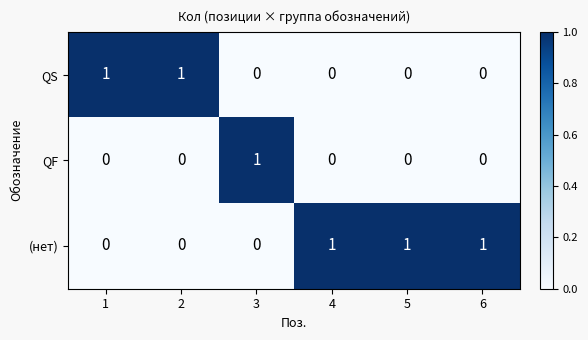

Count the number of data series in this chart.

3